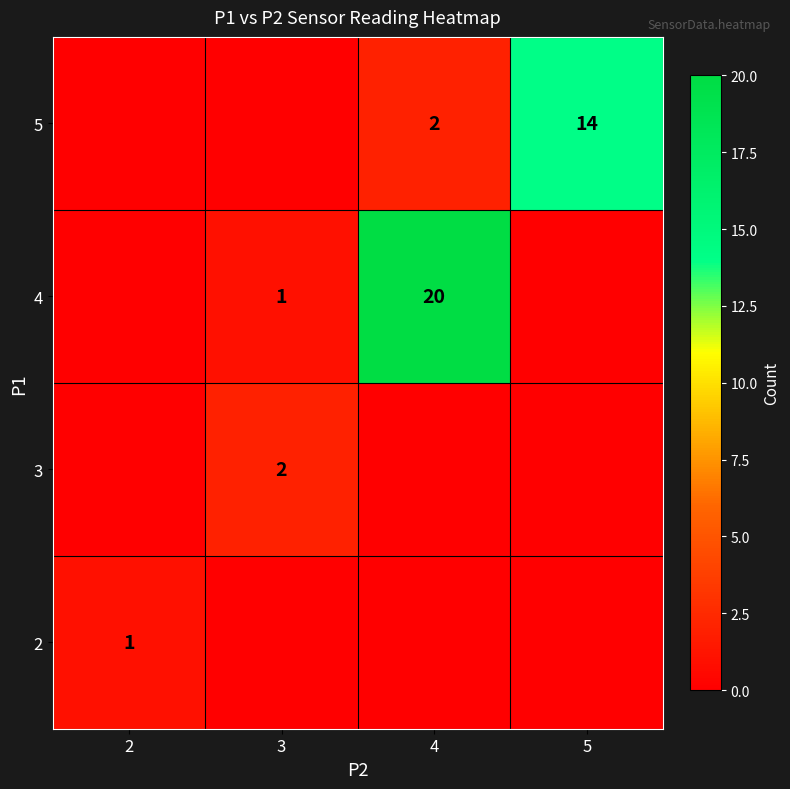

Count the number of data series in this chart.

4